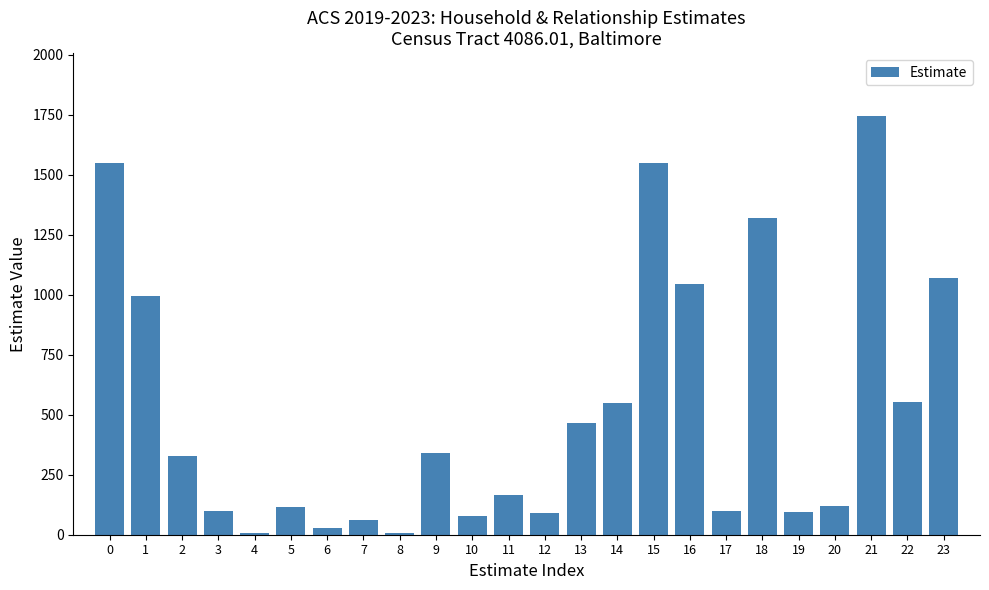

What is the sum of all values?

12473